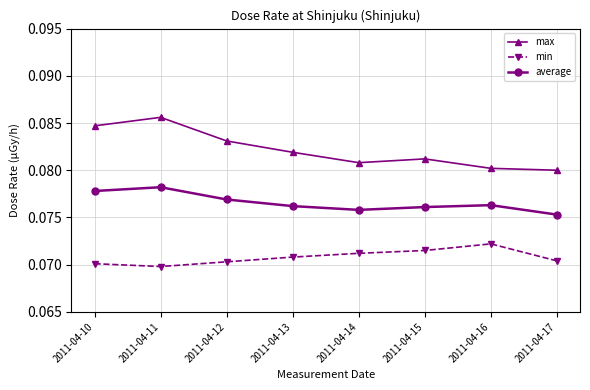

Is the value of min at 2011-04-12 greater than the value of average at 2011-04-10?

No